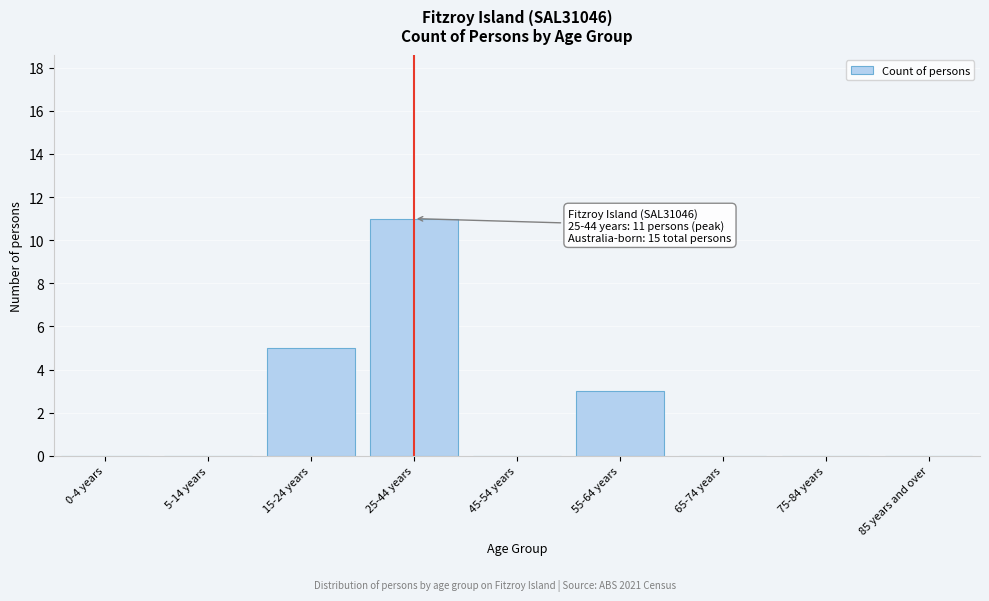

Reading left to right, transcribe all the data shown in this chart.

0-4 years=0	5-14 years=0	15-24 years=5	25-44 years=11	45-54 years=0	55-64 years=3	65-74 years=0	75-84 years=0	85 years and over=0